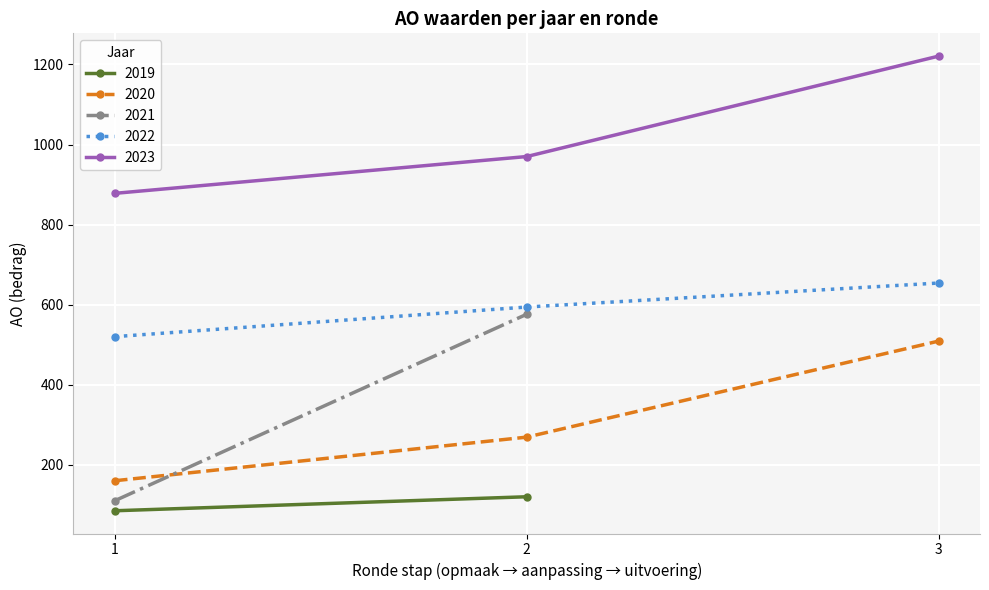

The value of 2023 at 3 is 440. True or false?

False